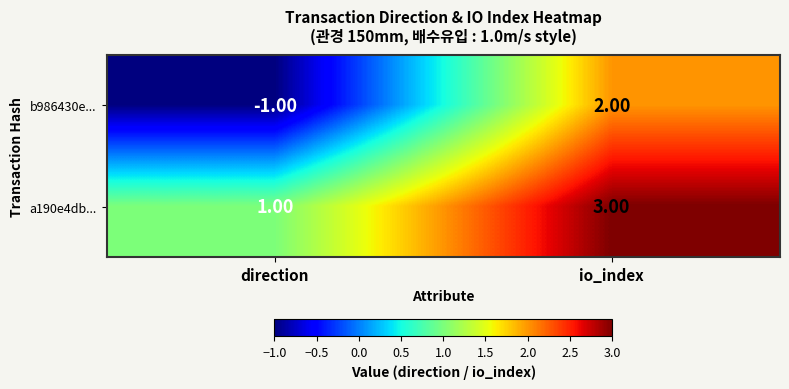

Between direction and io_index, which series saw the biggest shift?

b986430e...